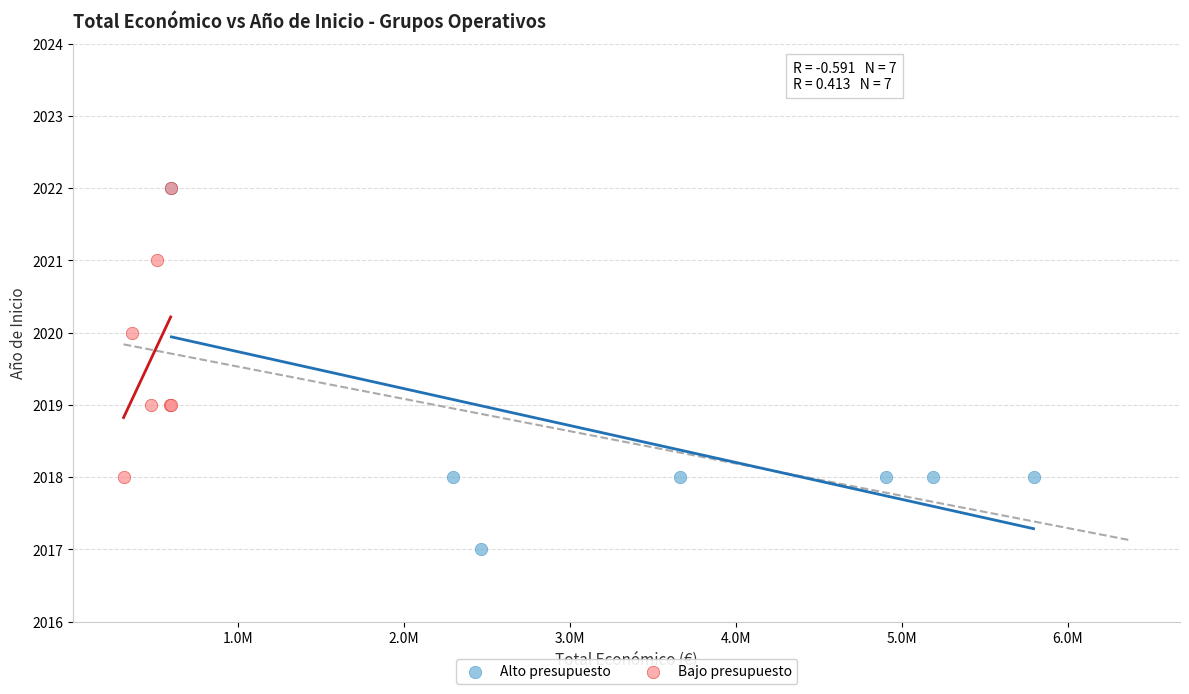

Which series reaches the minimum Y coordinate?

Alto presupuesto